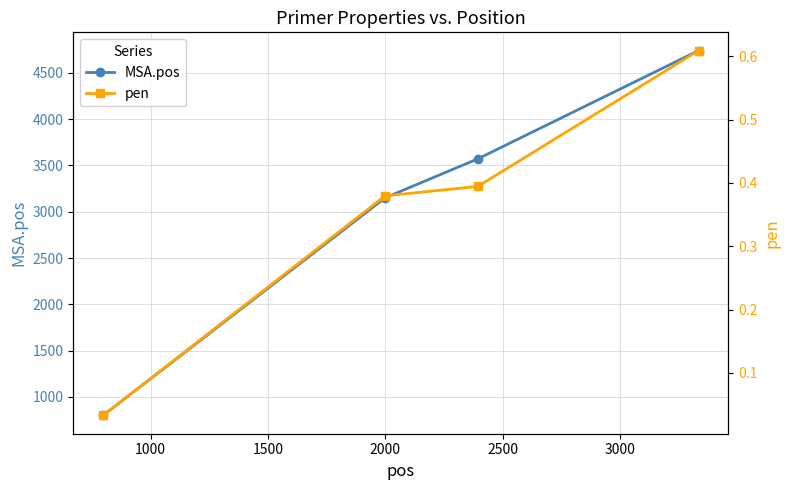

What is the value of the pen point at the 2nd from the left?

0.4